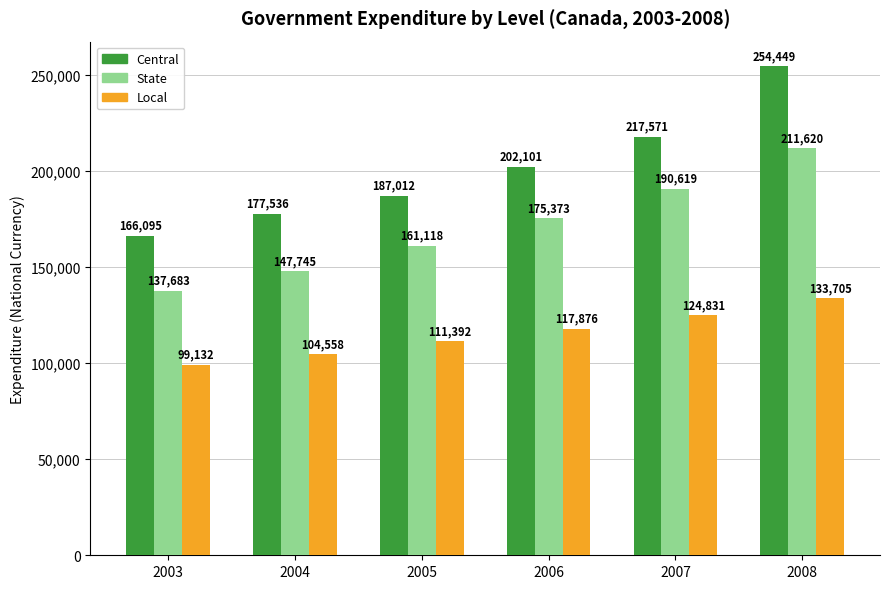

At which category does the chart reach its minimum across all series?

2003